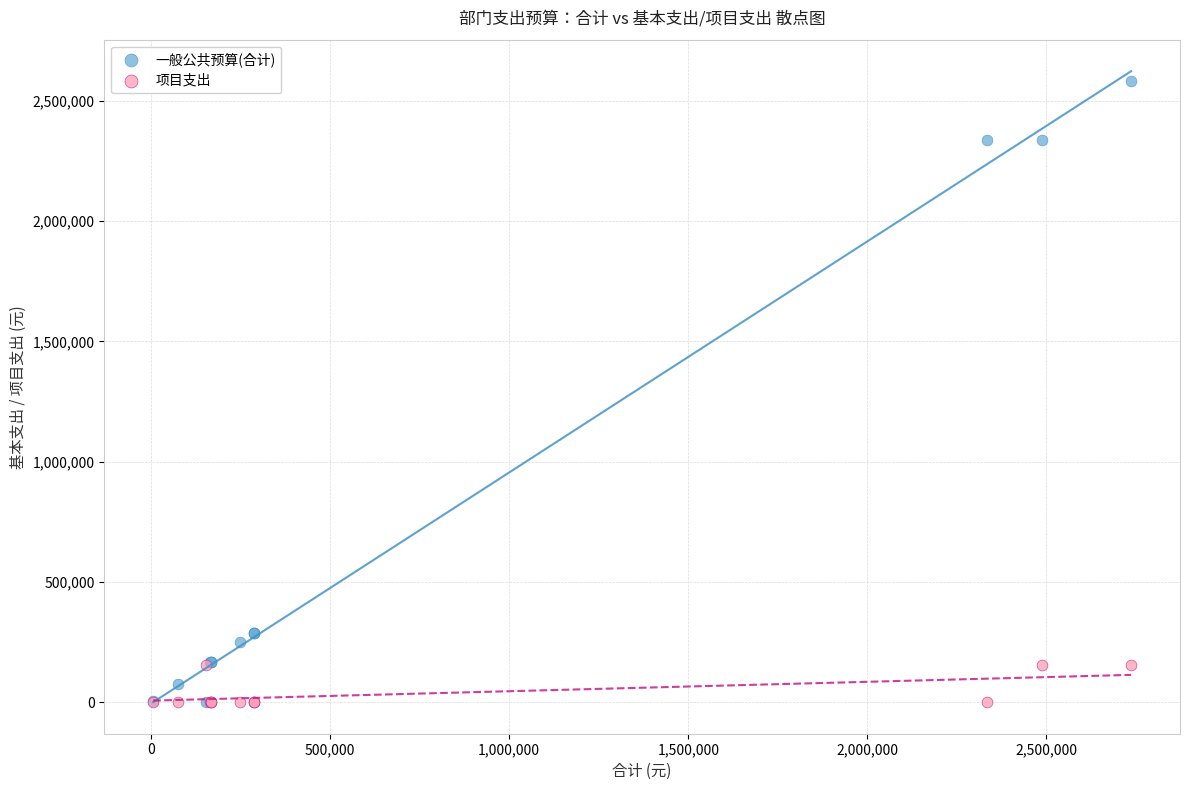

Which series contains the highest Y value?

一般公共预算(合计)